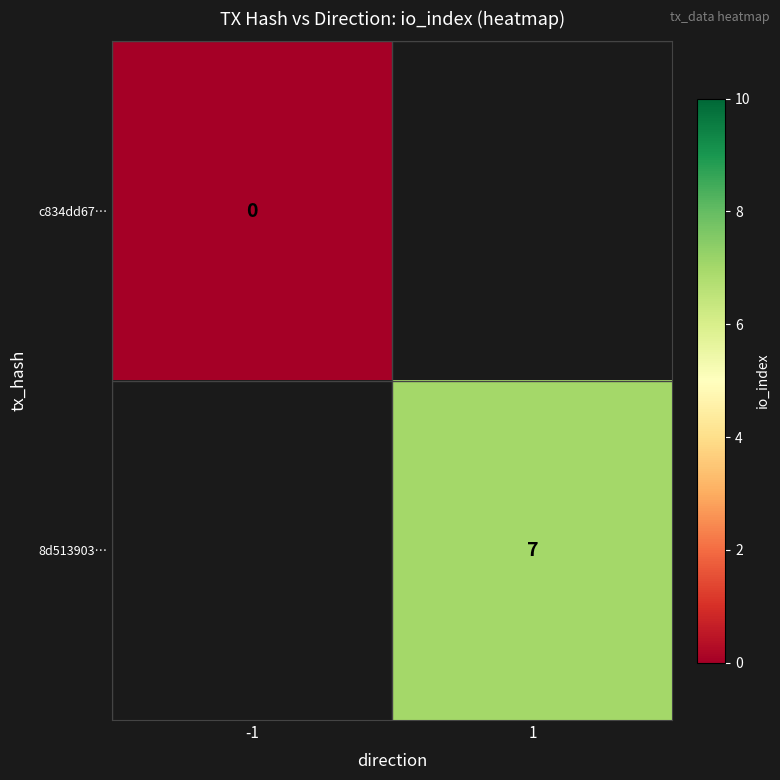

Is it true that 8d513903… equals 2 at 1?

False